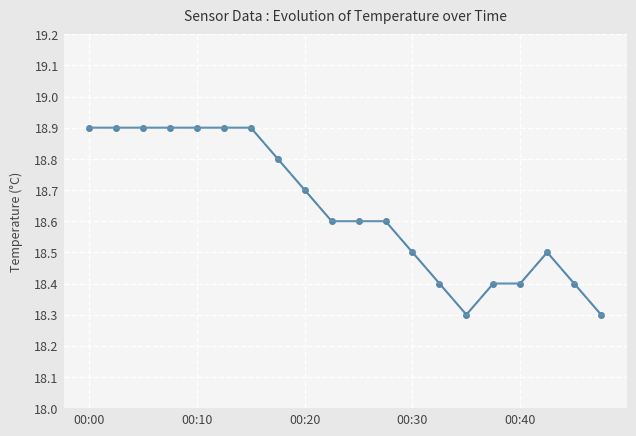

What is the sum of all values?

372.8